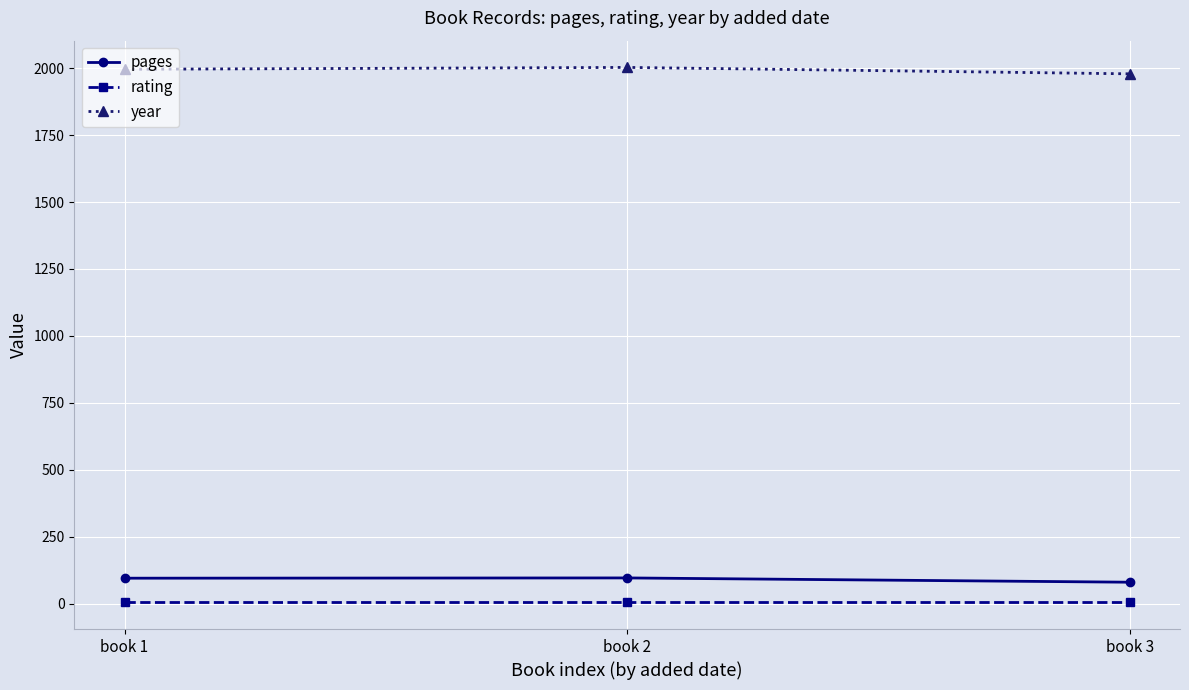

Which series has the largest total across all categories?

year